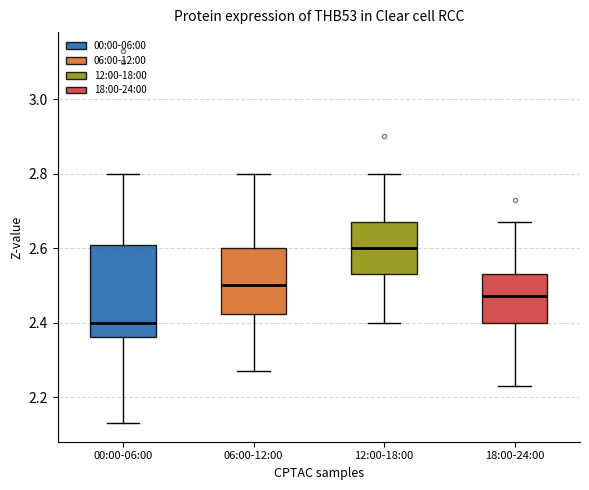

Reading left to right, transcribe this box plot: for each box, give where its median line is, the range the box spans, and where its two whiskers end, as read against the y-axis. The values are not printed on the chart, so give them approximately, as read against the axis.

00:00-06:00: median 2.40, box 2.36 to 2.60, whiskers 2.14 to 2.80
06:00-12:00: median 2.50, box 2.42 to 2.60, whiskers 2.28 to 2.80
12:00-18:00: median 2.60, box 2.54 to 2.68, whiskers 2.40 to 2.80
18:00-24:00: median 2.48, box 2.40 to 2.54, whiskers 2.24 to 2.68